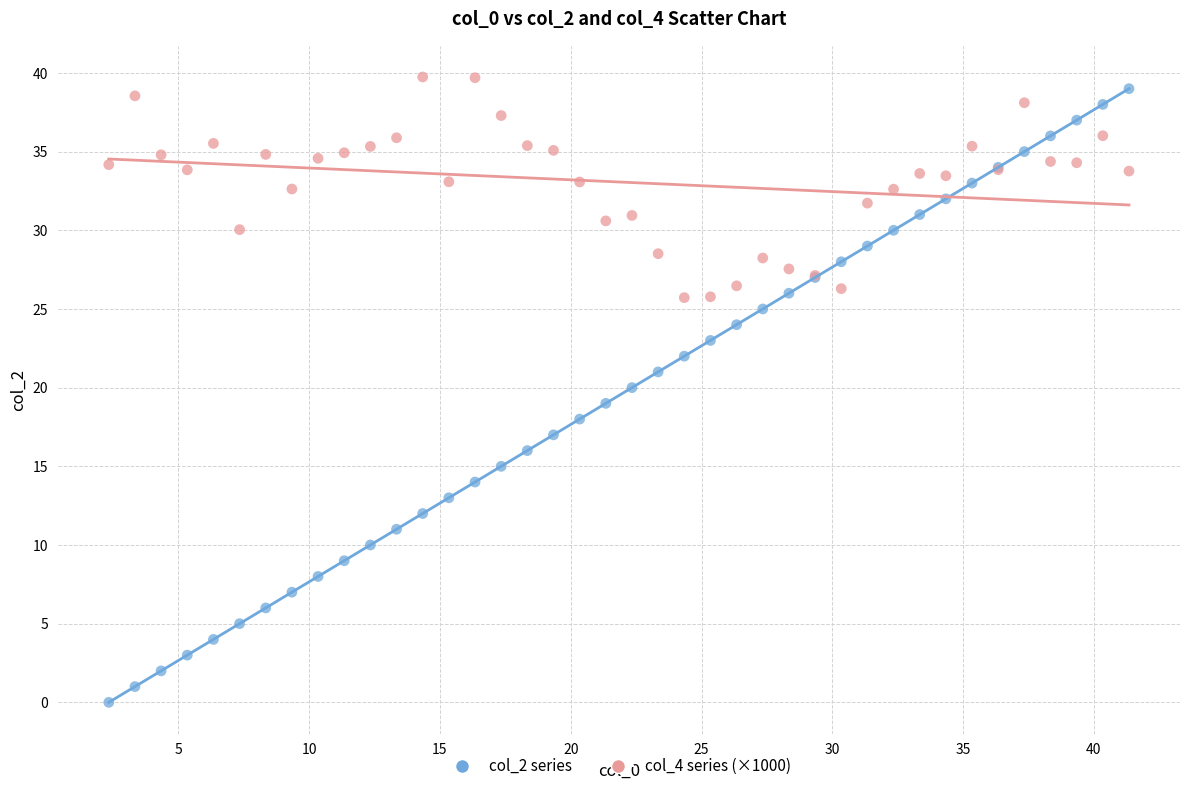

Which series has the largest Y range (max minus min)?

col_2 series